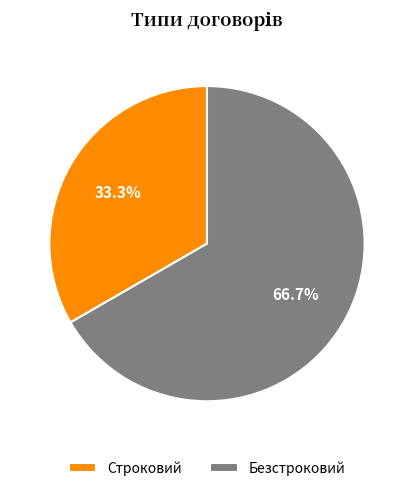

Approximately how many times larger is the value at Строковий compared to Безстроковий?

0.5